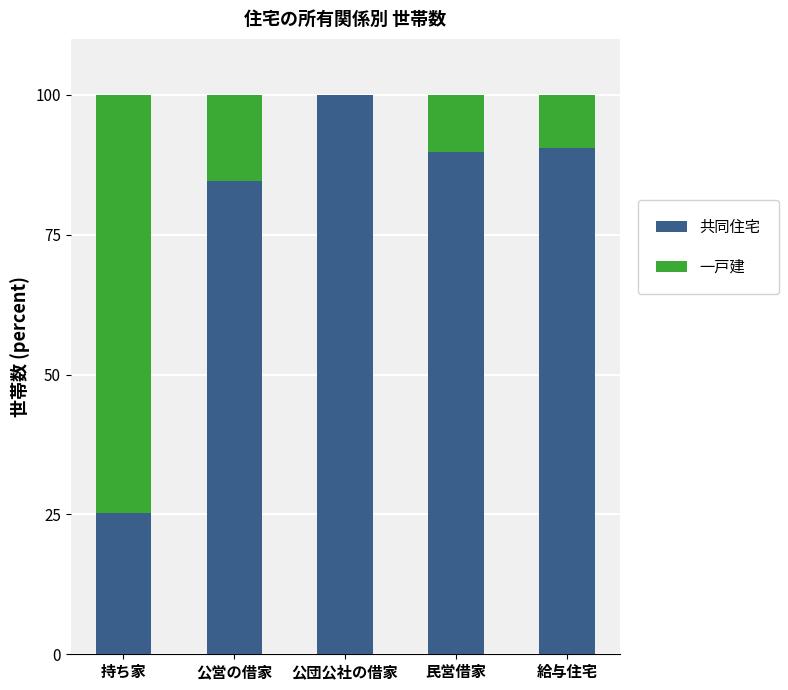

What is the total value across all series at 公営の借家?

100.0